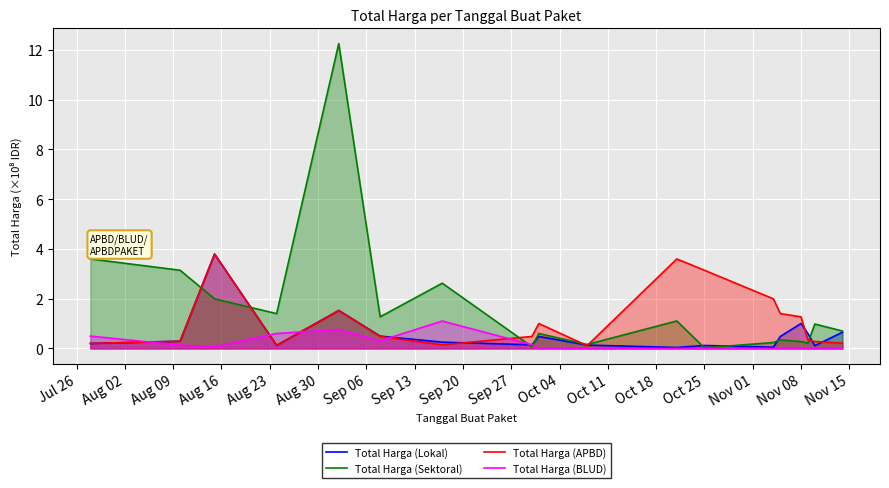

What is the value of the Total Harga (Lokal) point at the 15th from the left?

1.0